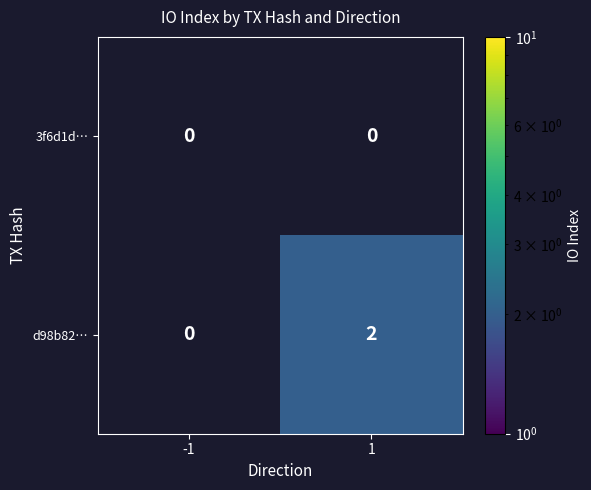

True or false: d98b82… has a value of 2 at 1.

True